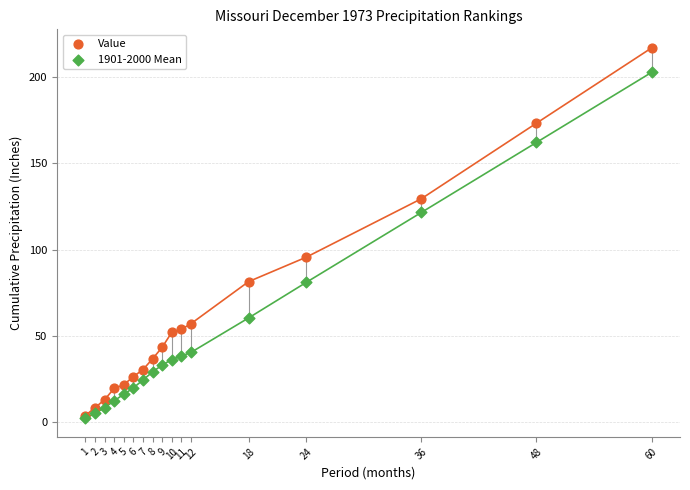

In the Value series, what Y value is closest to 110?

95.6